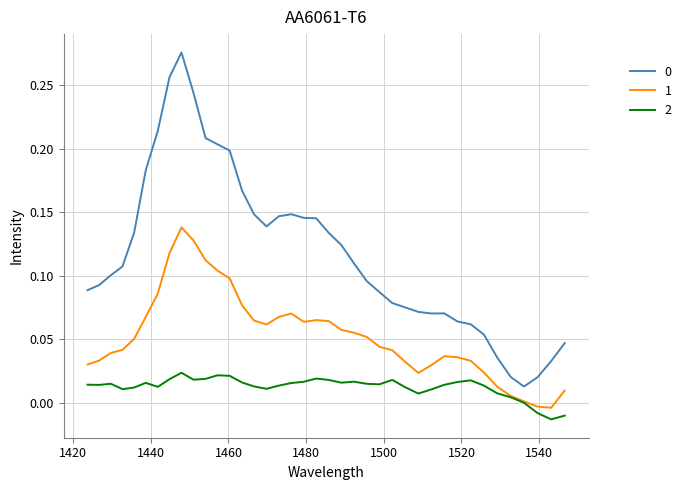

Does the chart have visible grid lines?

Yes